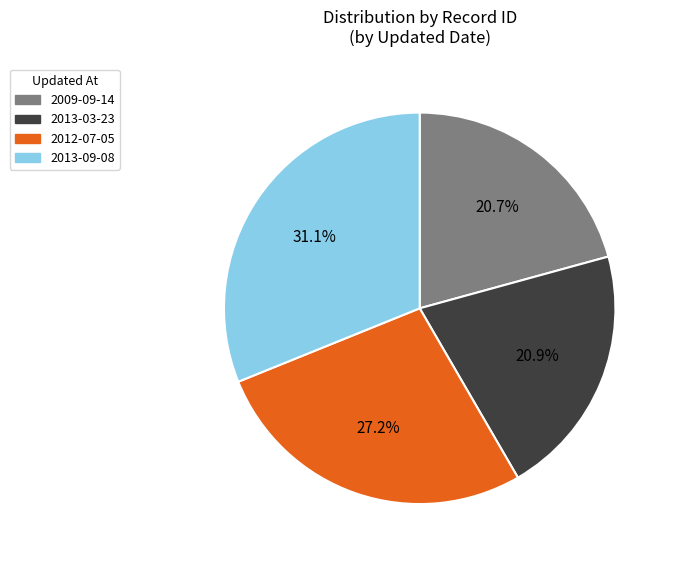

Is it true that 2013-09-08 is 31% of the pie?

True